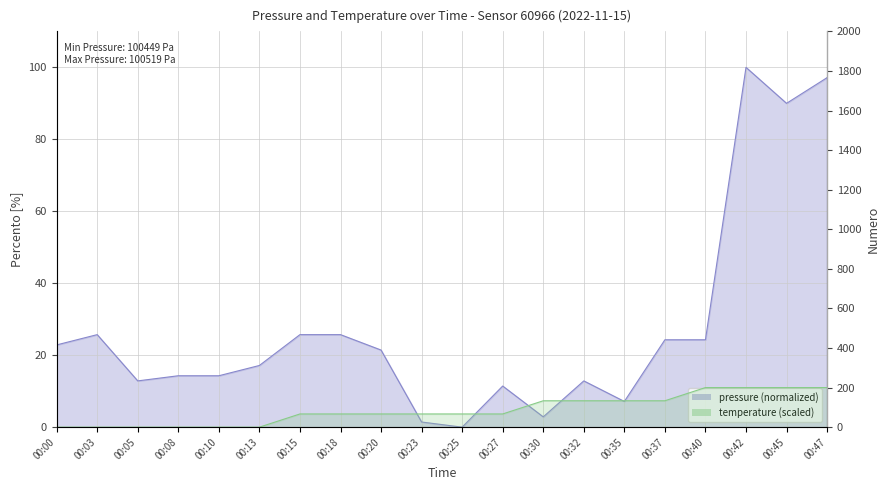

What is the average value of the pressure series?

27.6